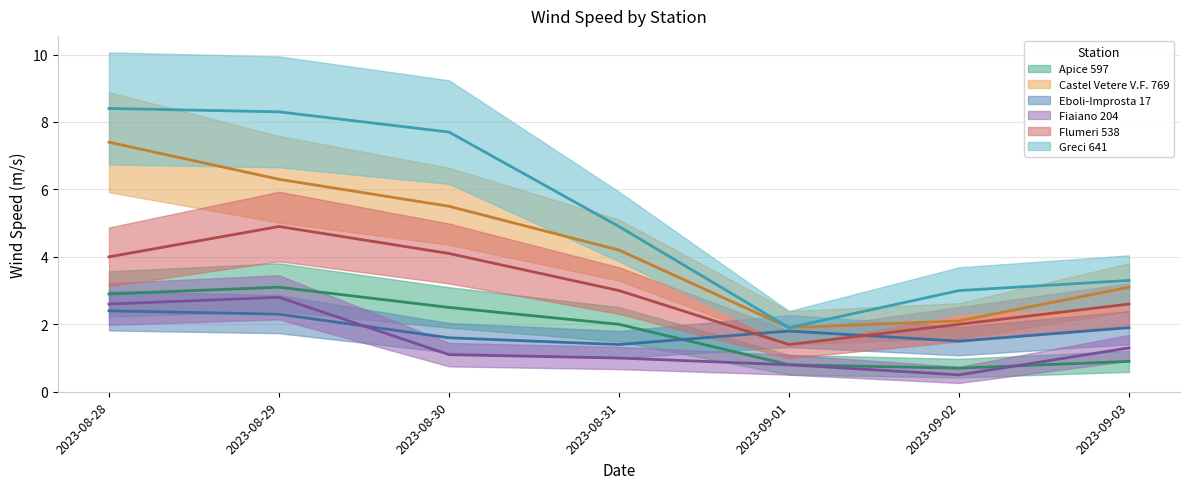

What is the value of the Fiaiano 204 point at the 3rd from the left?

1.1